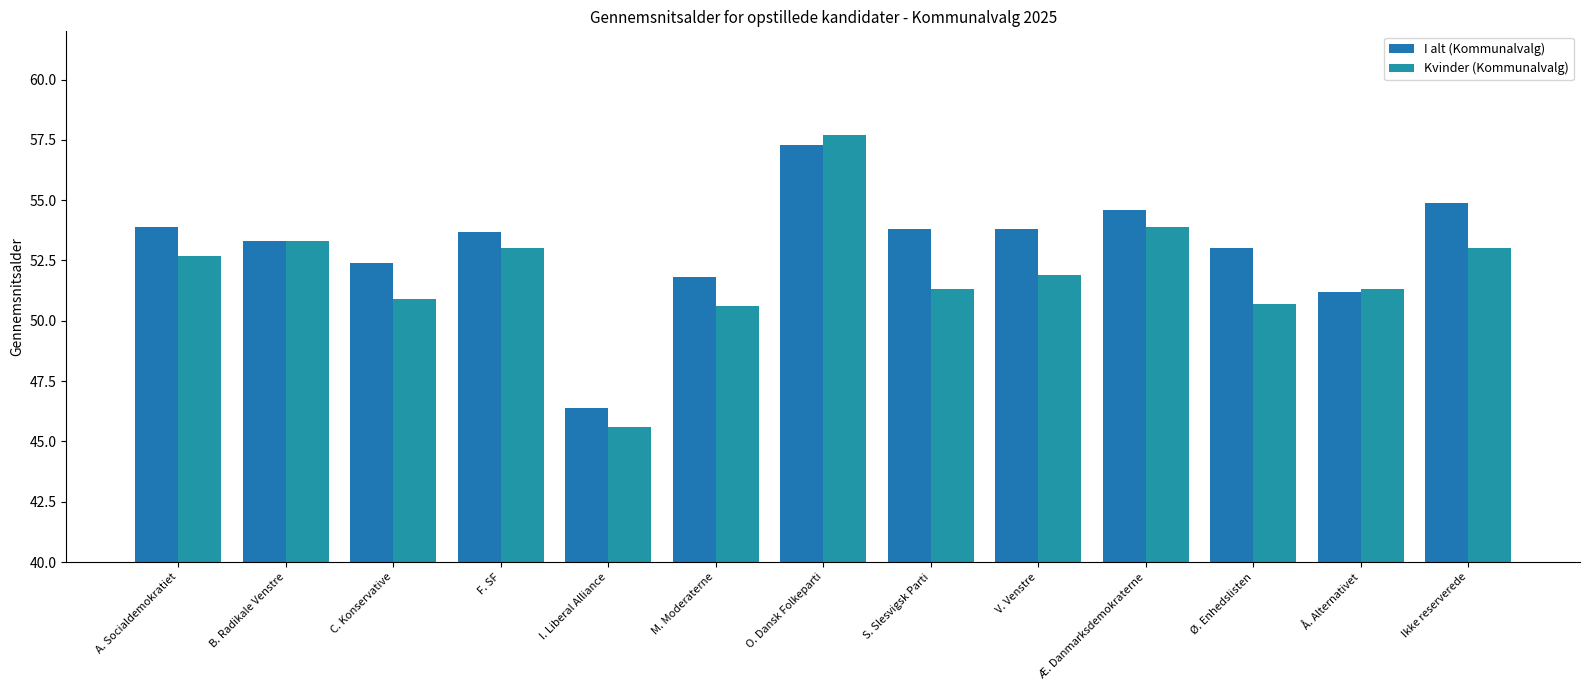

At Ø. Enhedslisten, list the series in order from smallest to largest.

Kvinder (Kommunalvalg), I alt (Kommunalvalg)